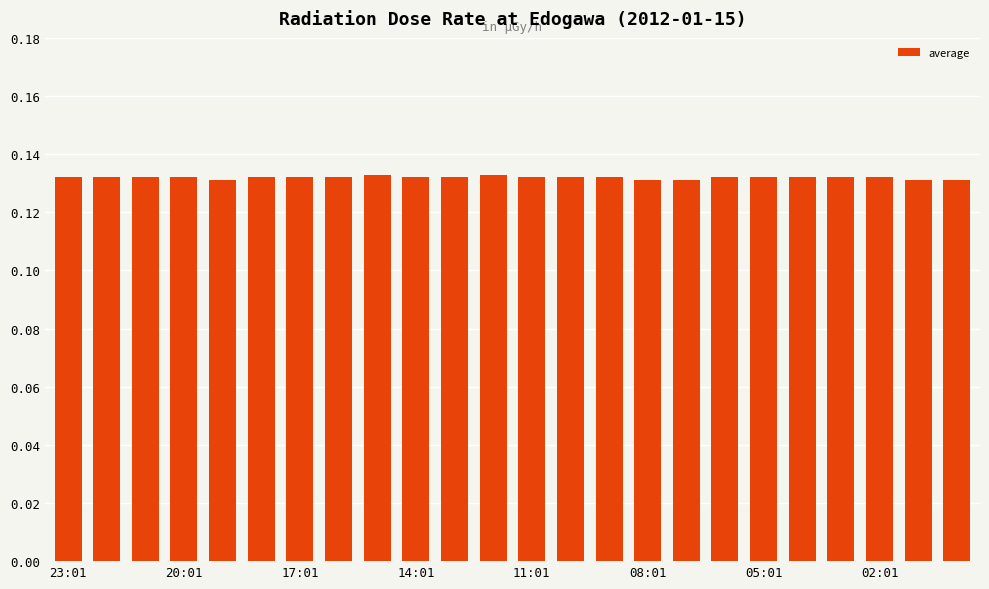

How many values are between 0 and 1?

24